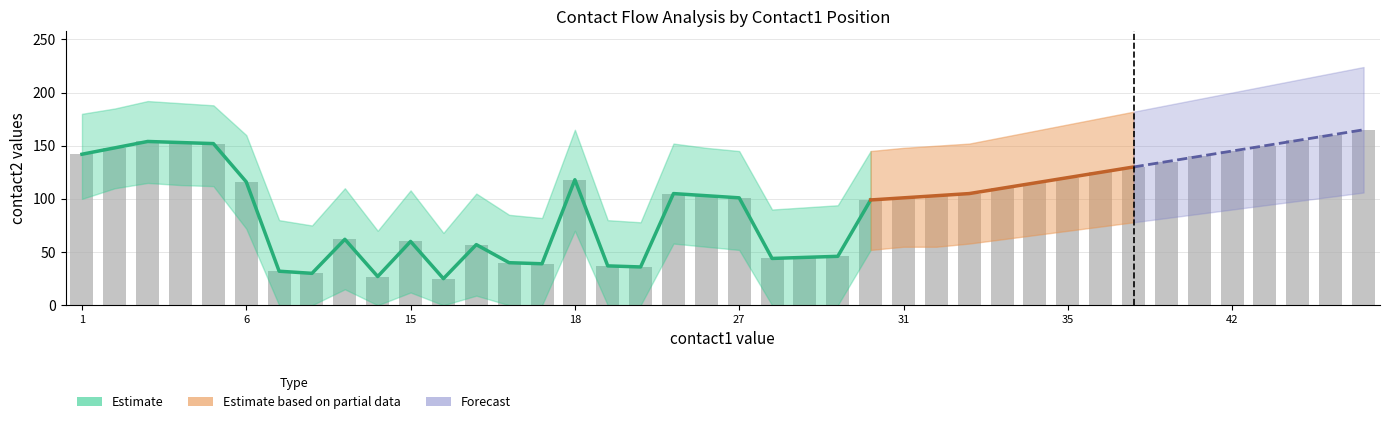

Is the value of flow1_cumsum at 37 greater than the value of flow2_cumsum at 26?

Yes